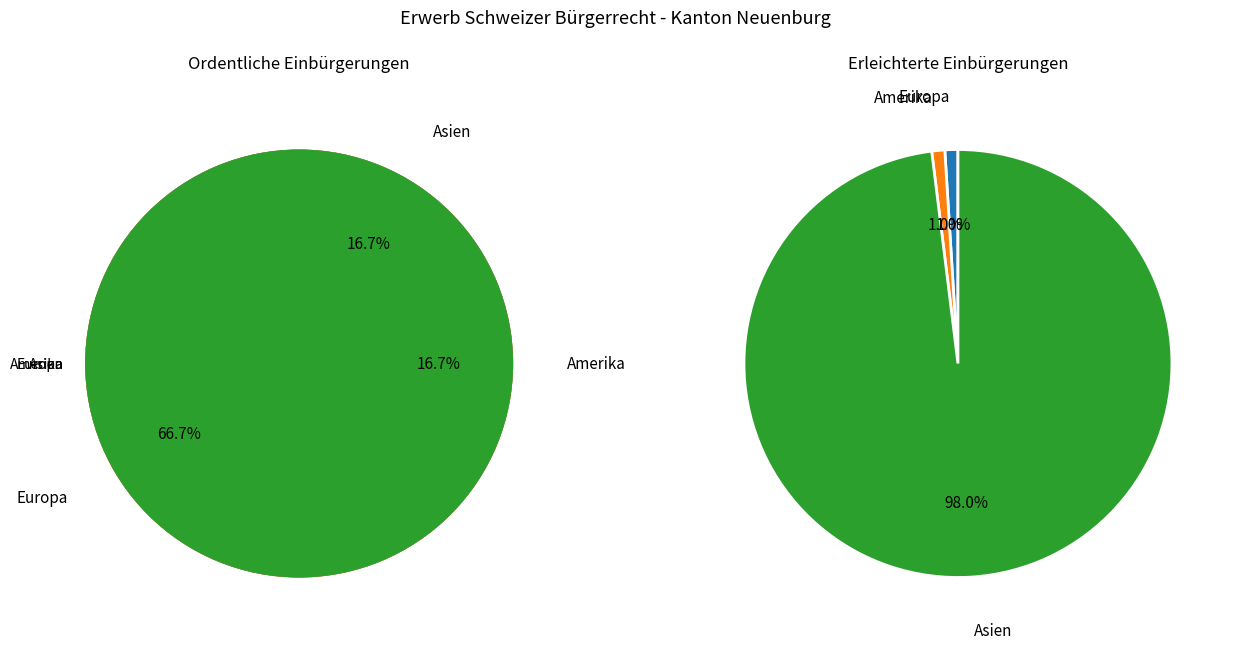

To the nearest percent, what is the average slice percentage?

33%